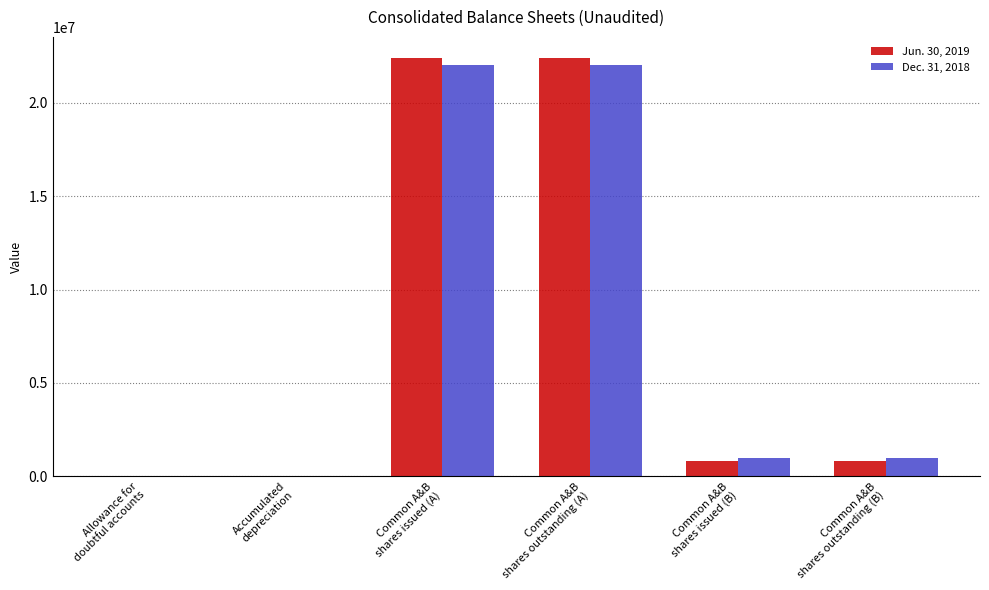

How many data points does each series have?

6